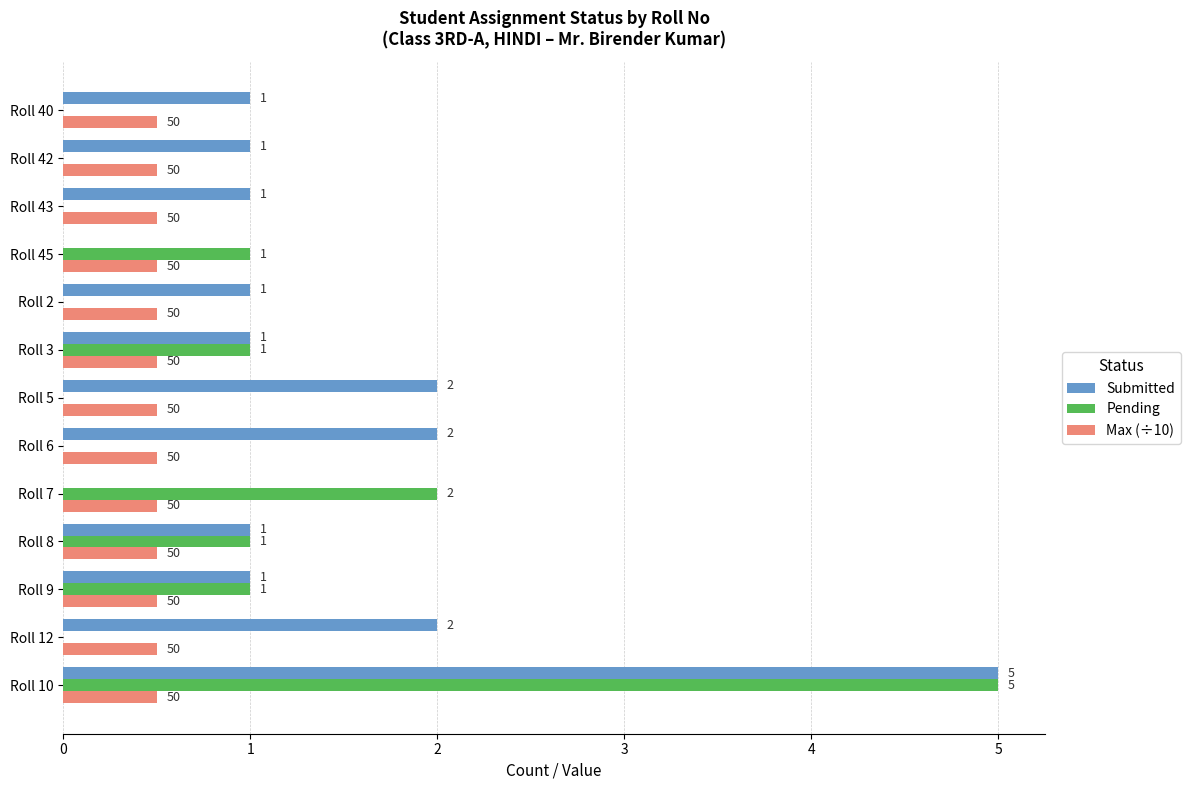

True or false: Submitted has a value of 3.0 at Roll 5.

False